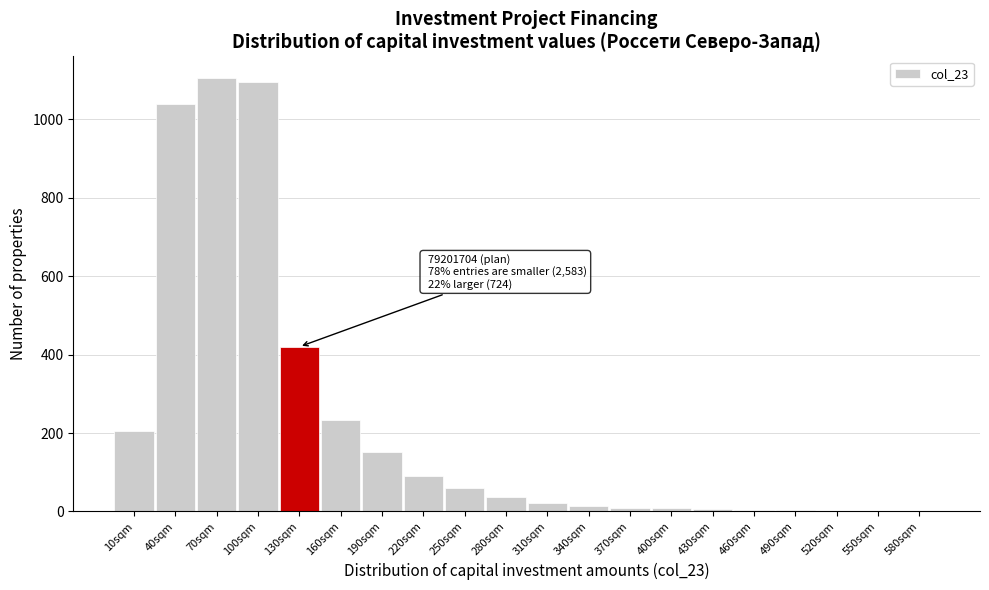

True or false: the data shows 151 at 220sqm.

False